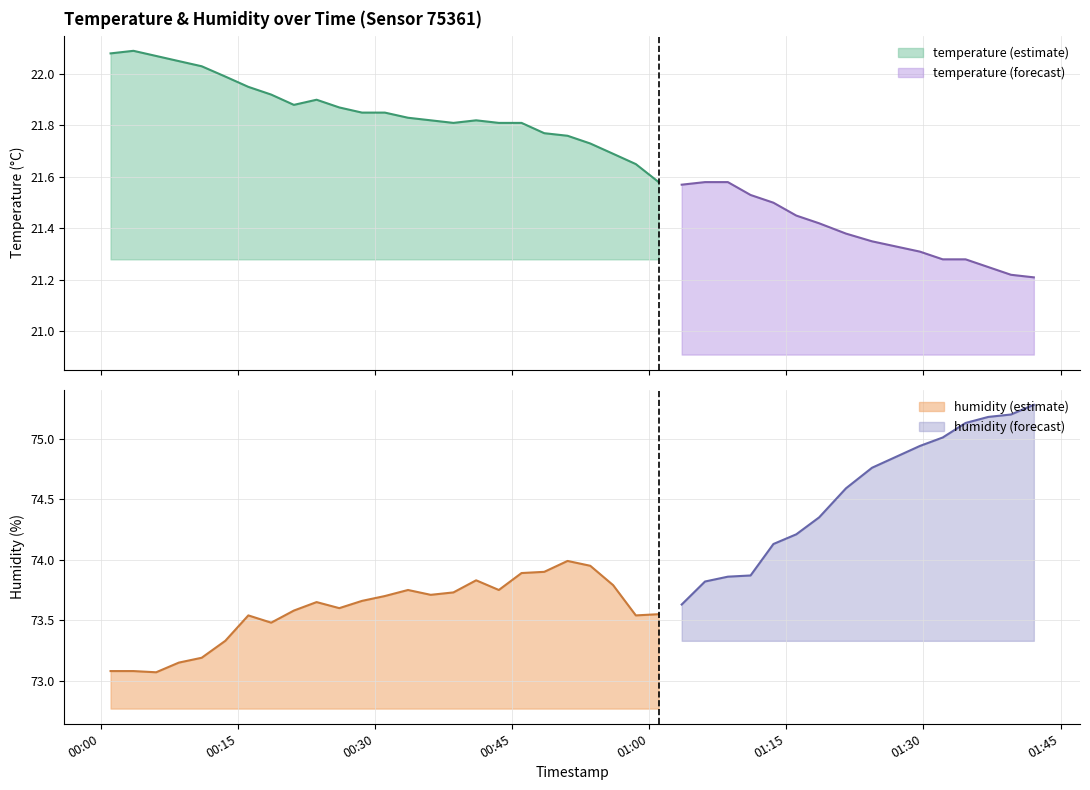

True or false: temperature and humidity cross at least once.

False